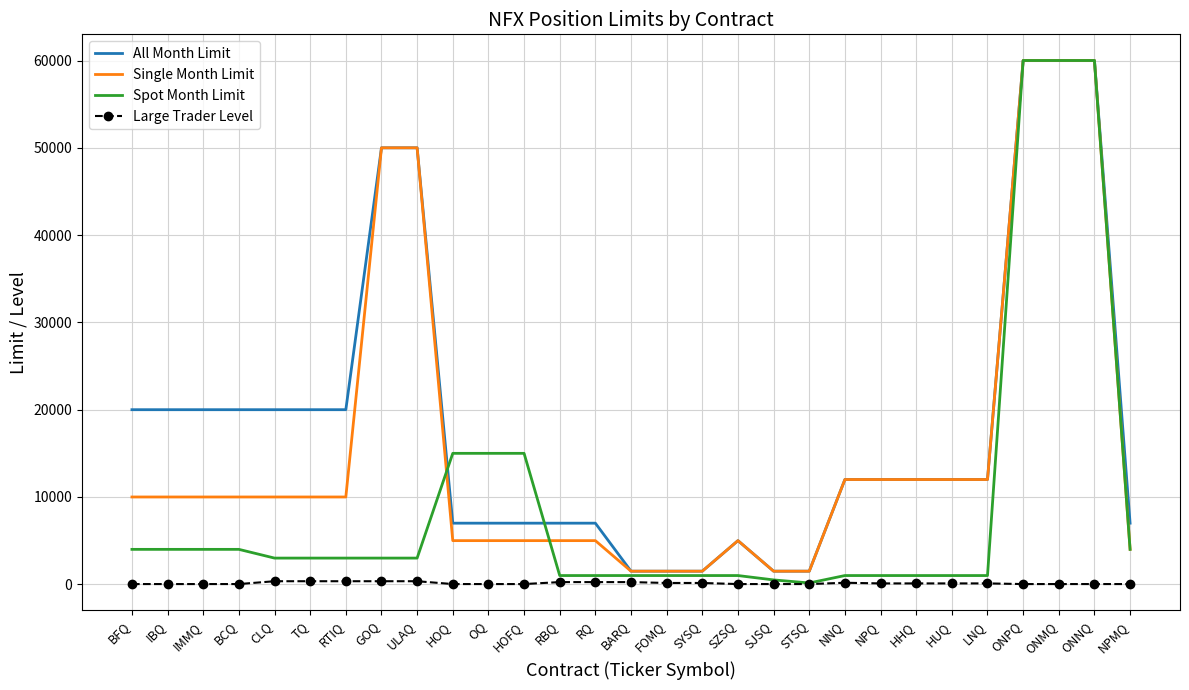

Between GOQ and RBQ, which series saw the biggest shift?

Single Month Limit